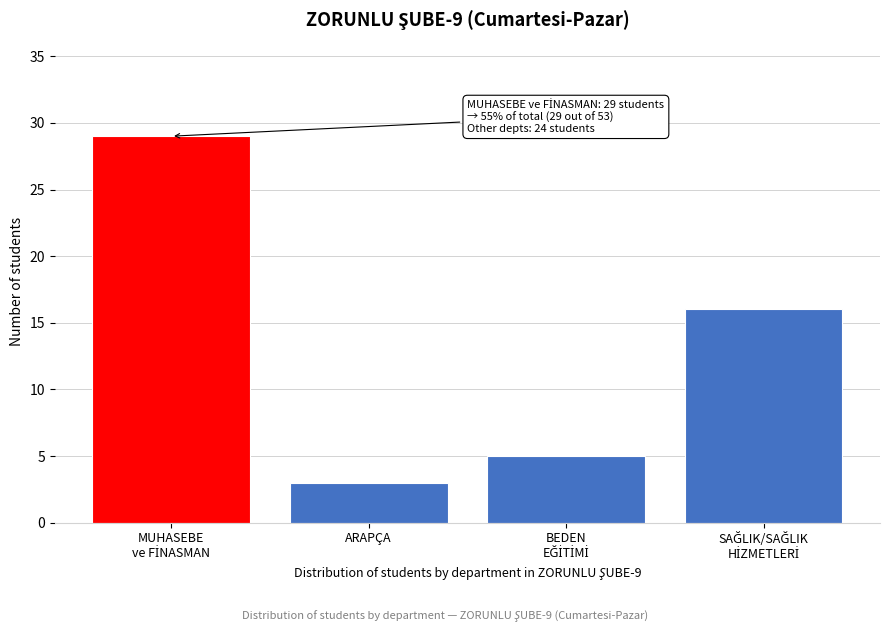

Reading left to right, list all the values displayed in this chart.

29	3	5	16